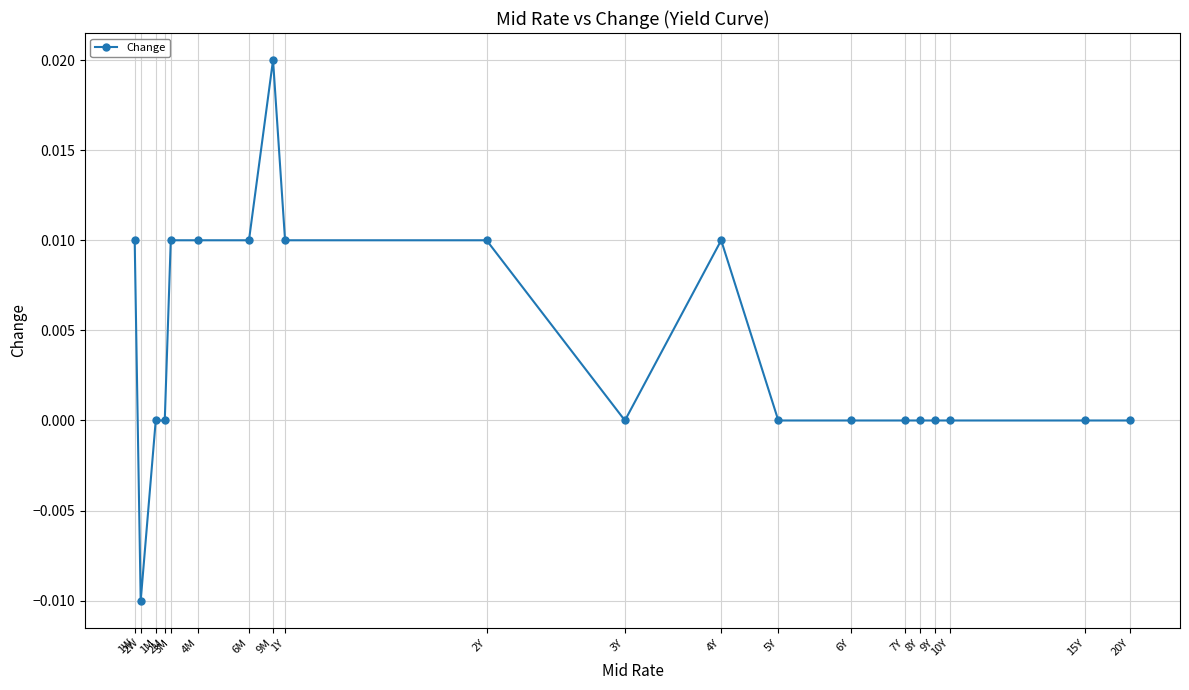

At which category does the chart reach its minimum across all series?

2W